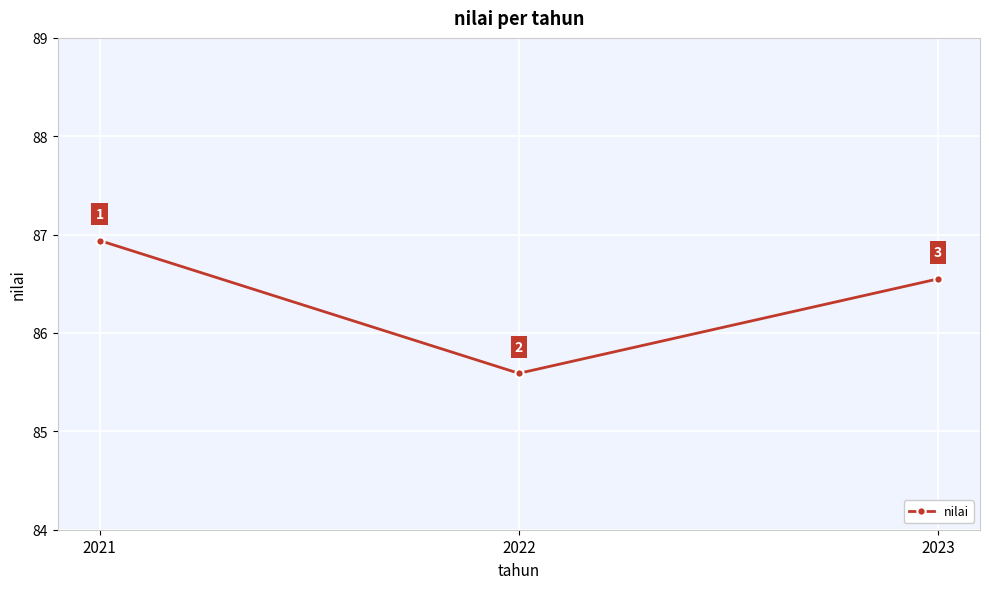

What is the value of the 1st point from the left?

86.9